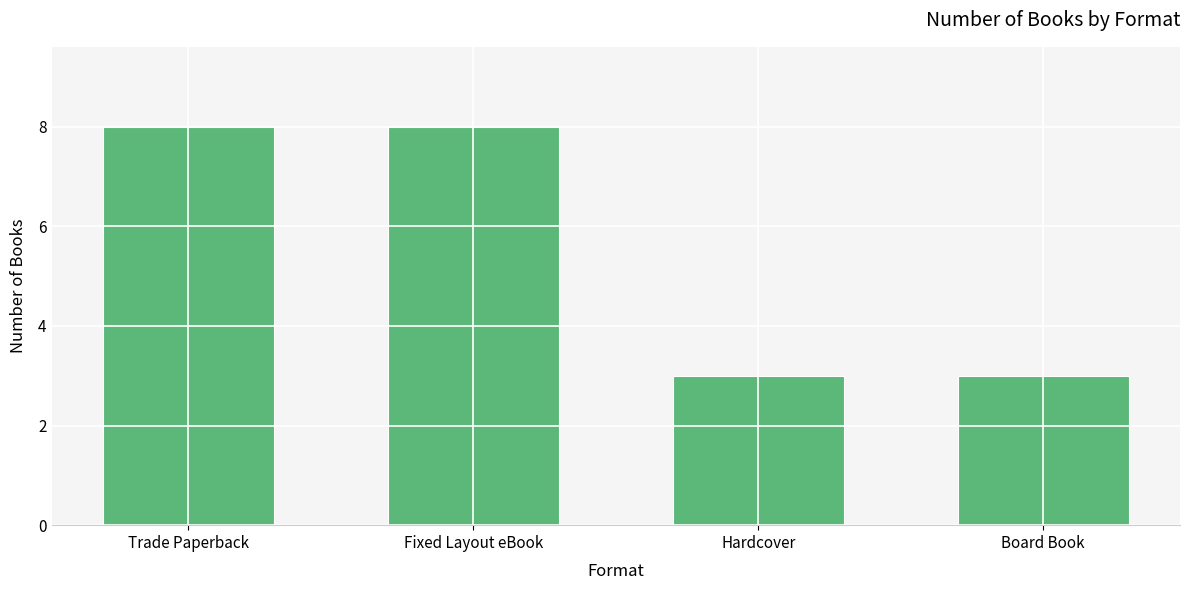

Which has a higher value, Board Book or Fixed Layout eBook?

Fixed Layout eBook